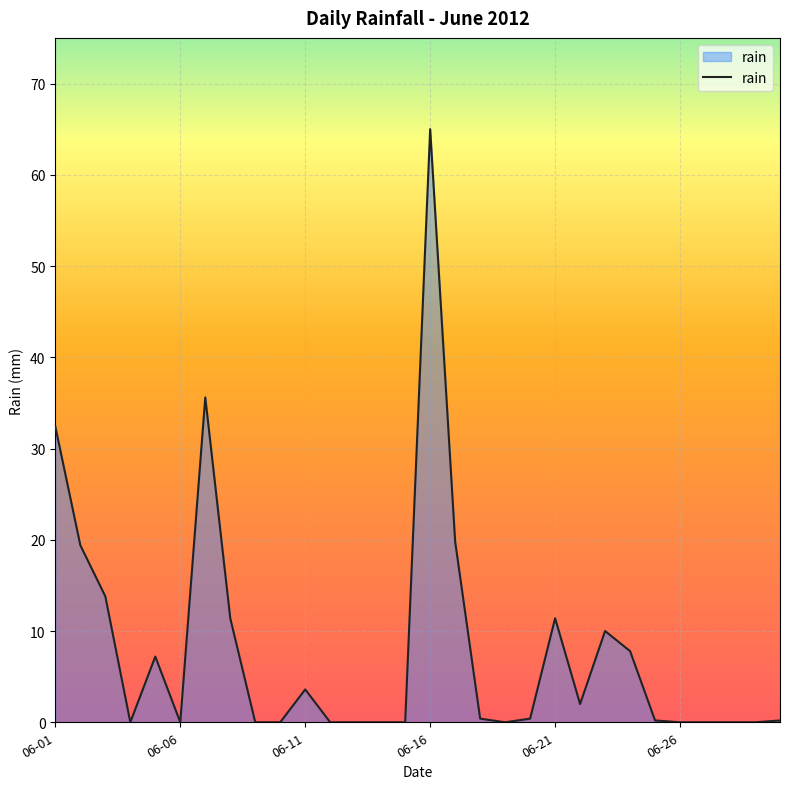

What is the maximum value shown in the chart?

65.0